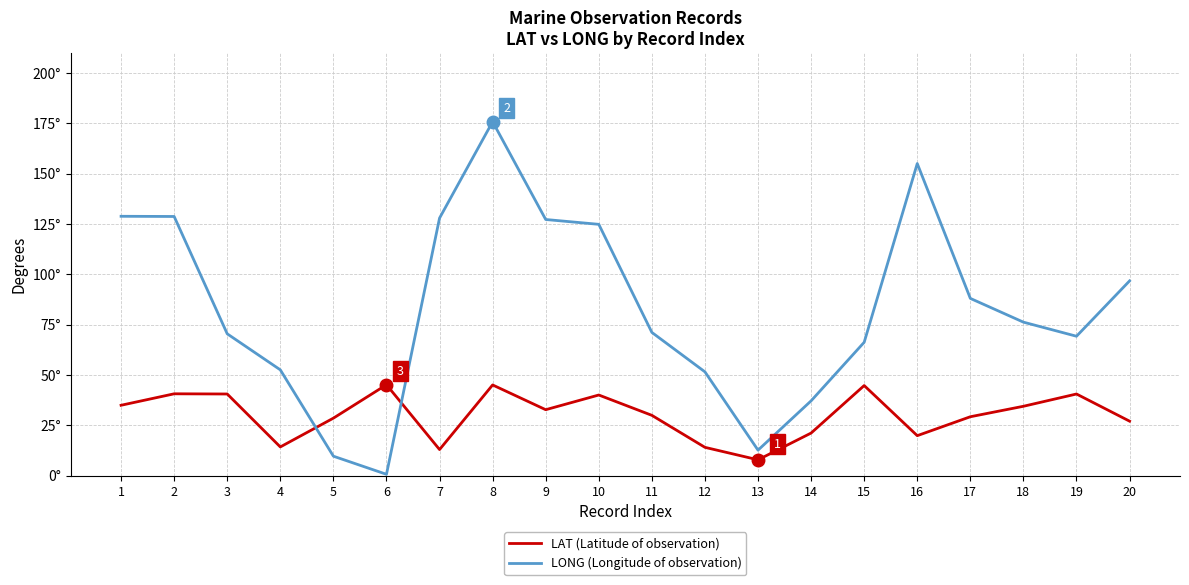

Where does the LONG (Longitude of observation) series first go above 76?

1